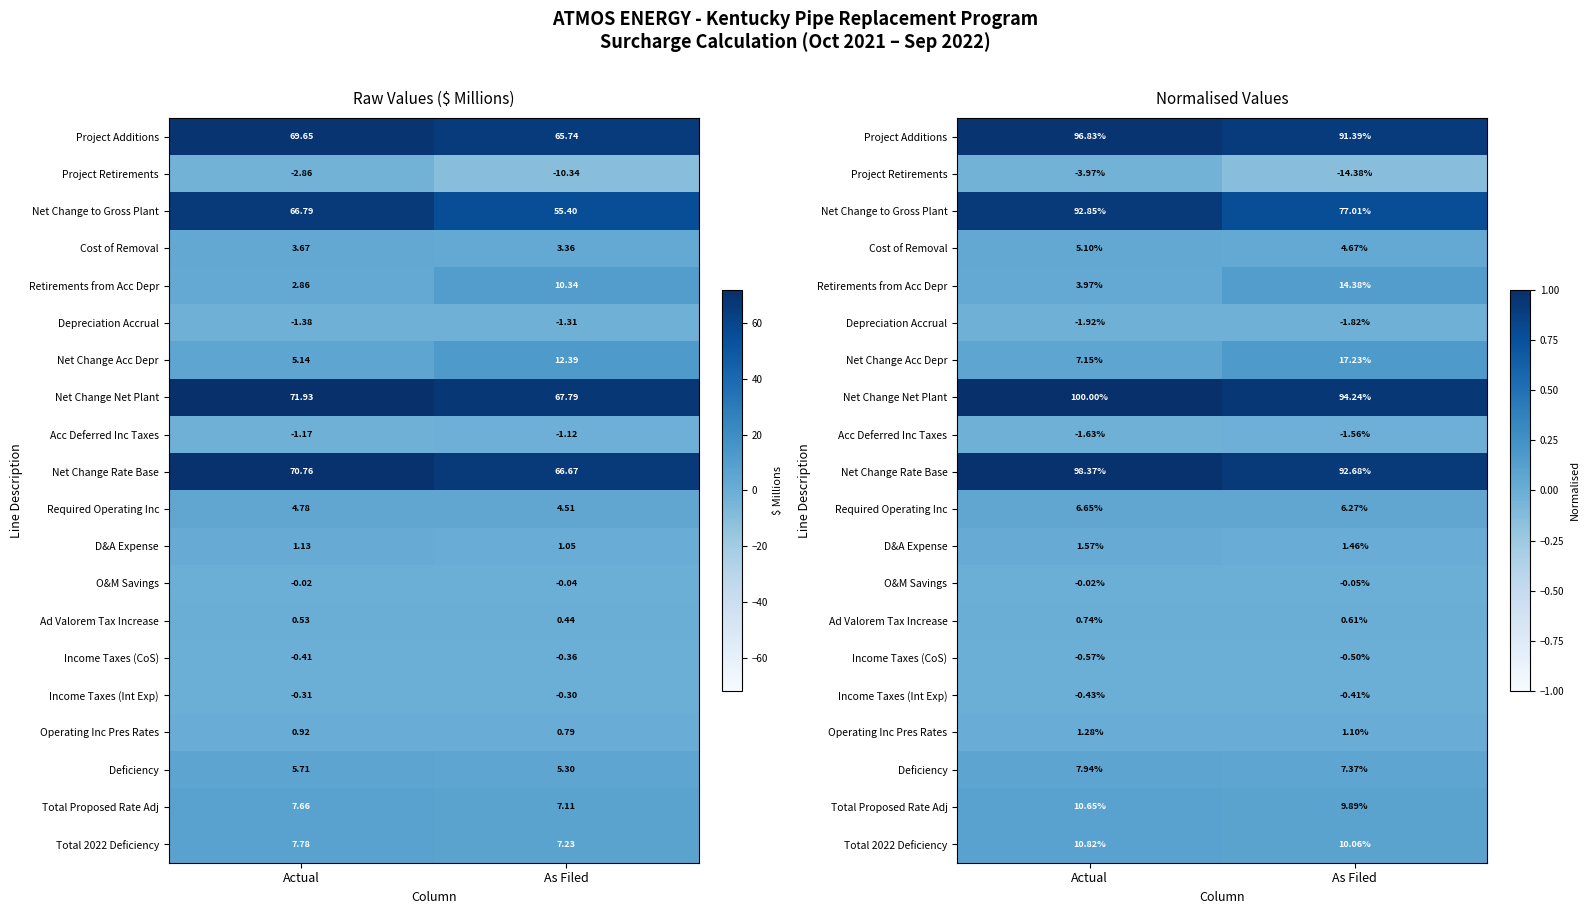

True or false: Deficiency has a value of 0.1 at Actual.

False